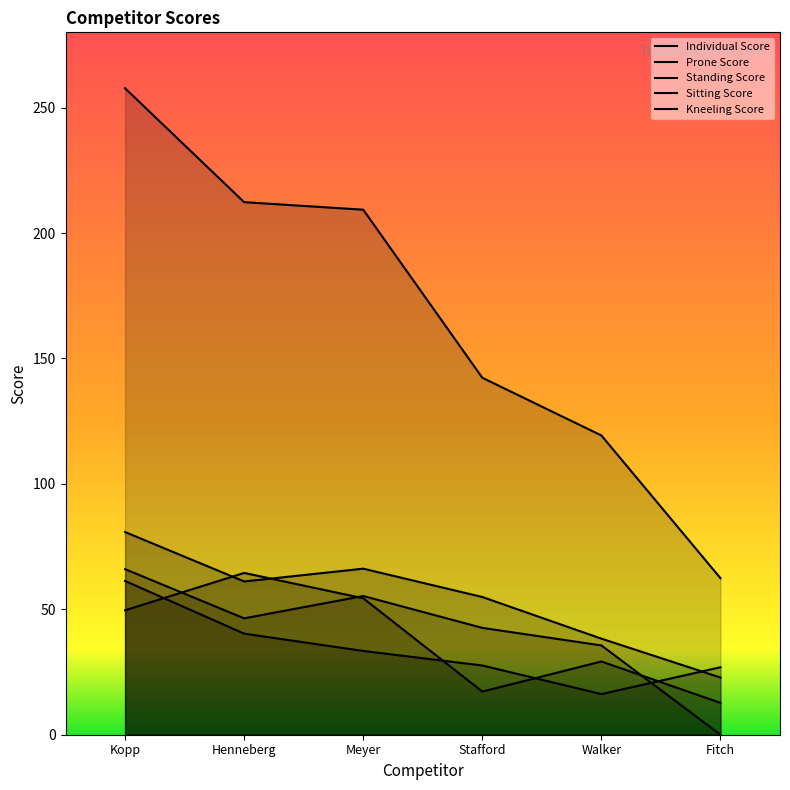

True or false: Sitting Score has more than 1 points higher than both neighbors.

True